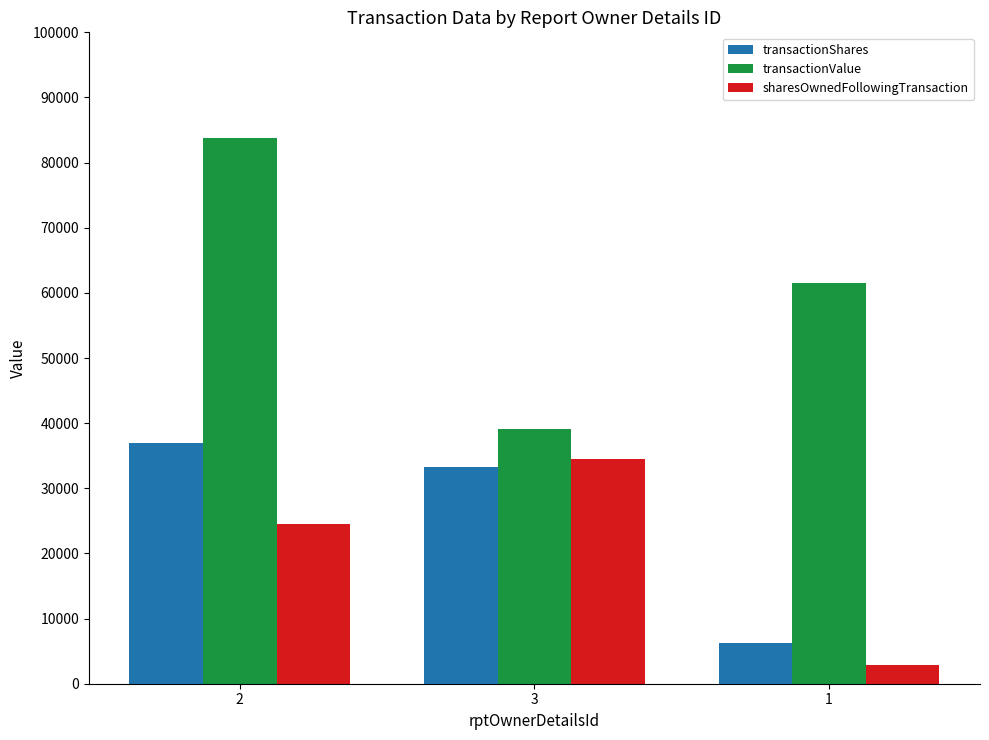

What is the total value across all series at 2?

145304